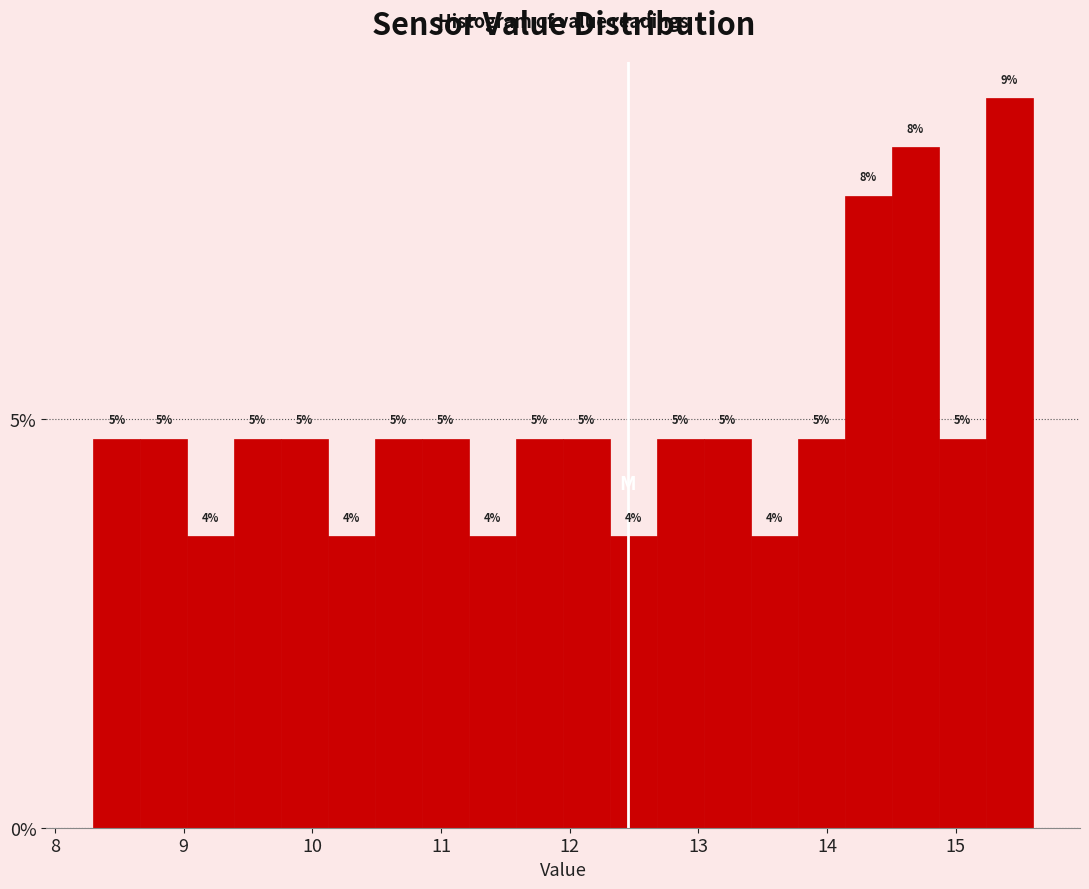

Read against the x-axis, roughly where is the centre of the tallest bar?

15.4